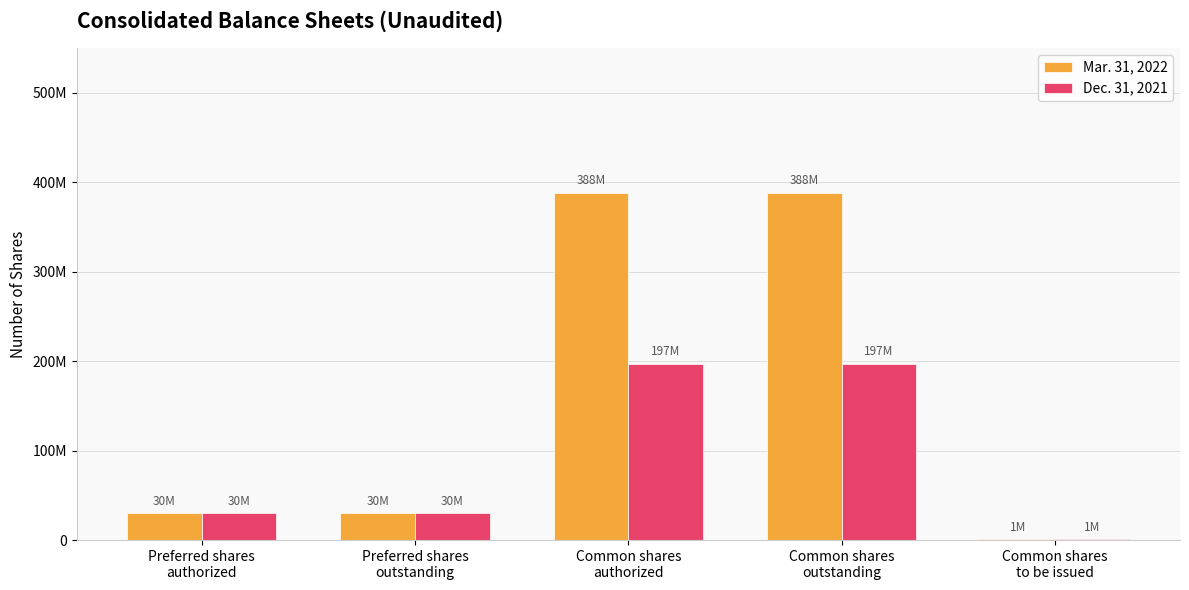

Are the bars horizontal?

No